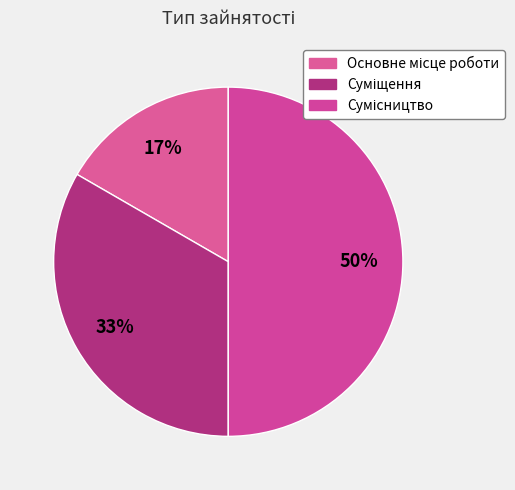

How many slices are in this pie chart?

3